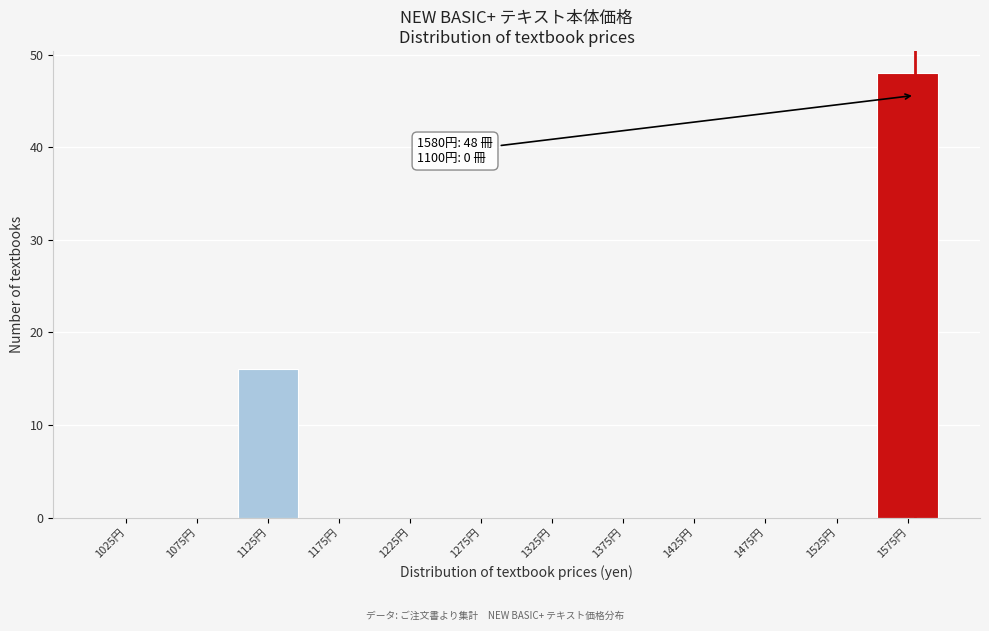

Over which range of the x-axis is the bar tallest?

1550 to 1600